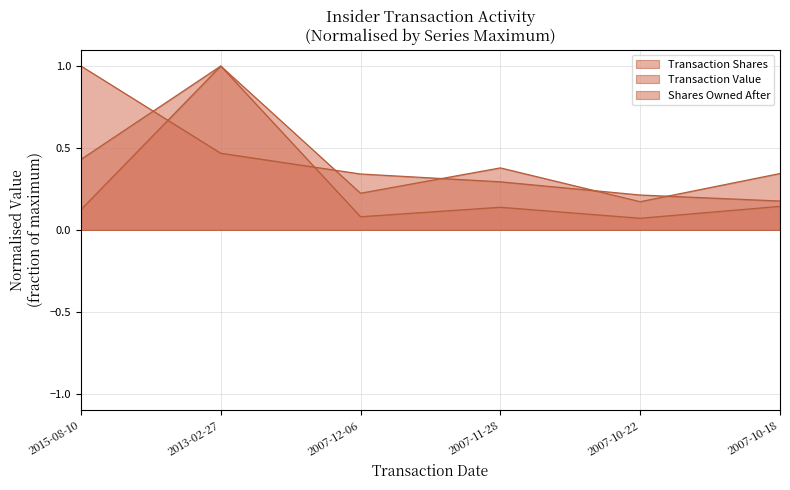

Is it true that sharesOwnedFollowingTransaction equals 0.3 at 2007-11-28?

True